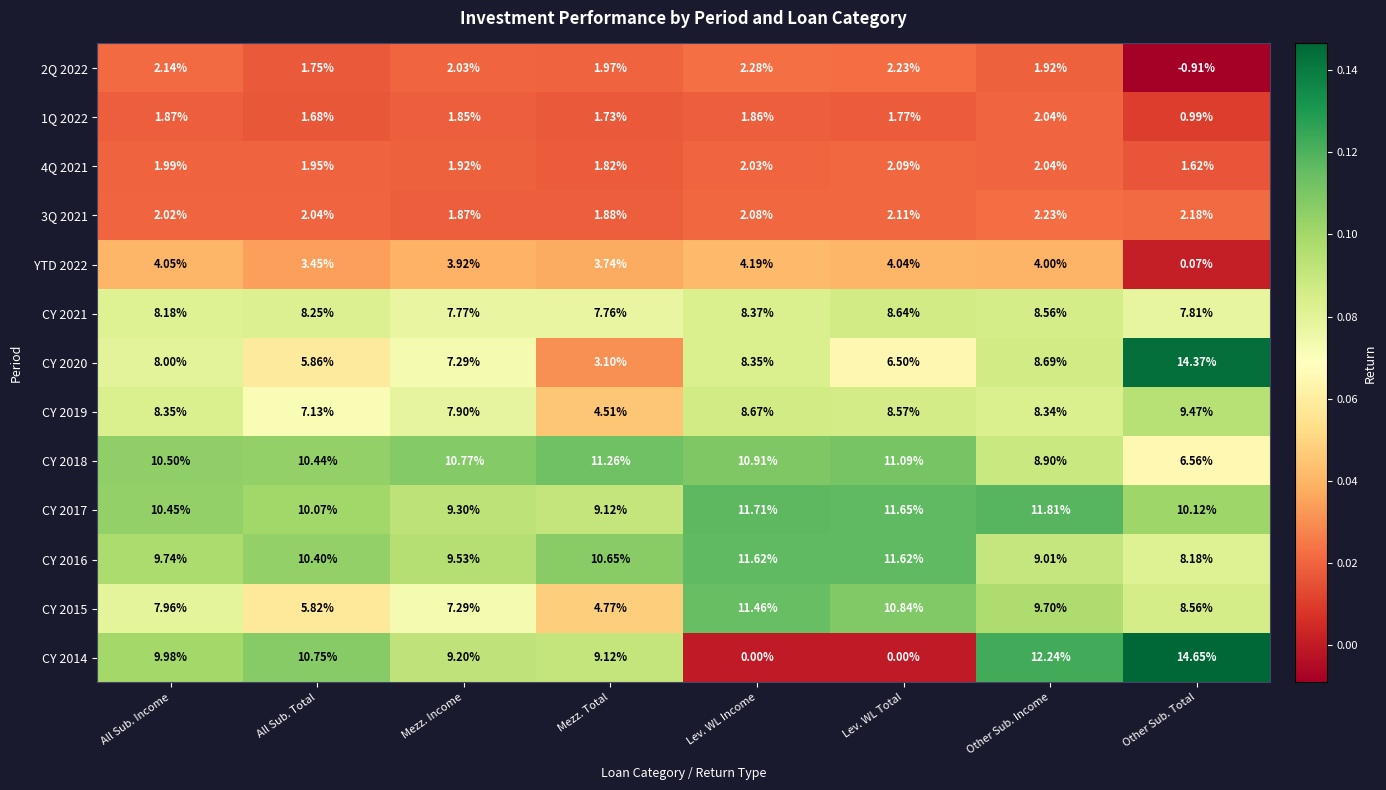

Which series changed the most between All Sub. Income and Lev. WL Income?

CY 2014